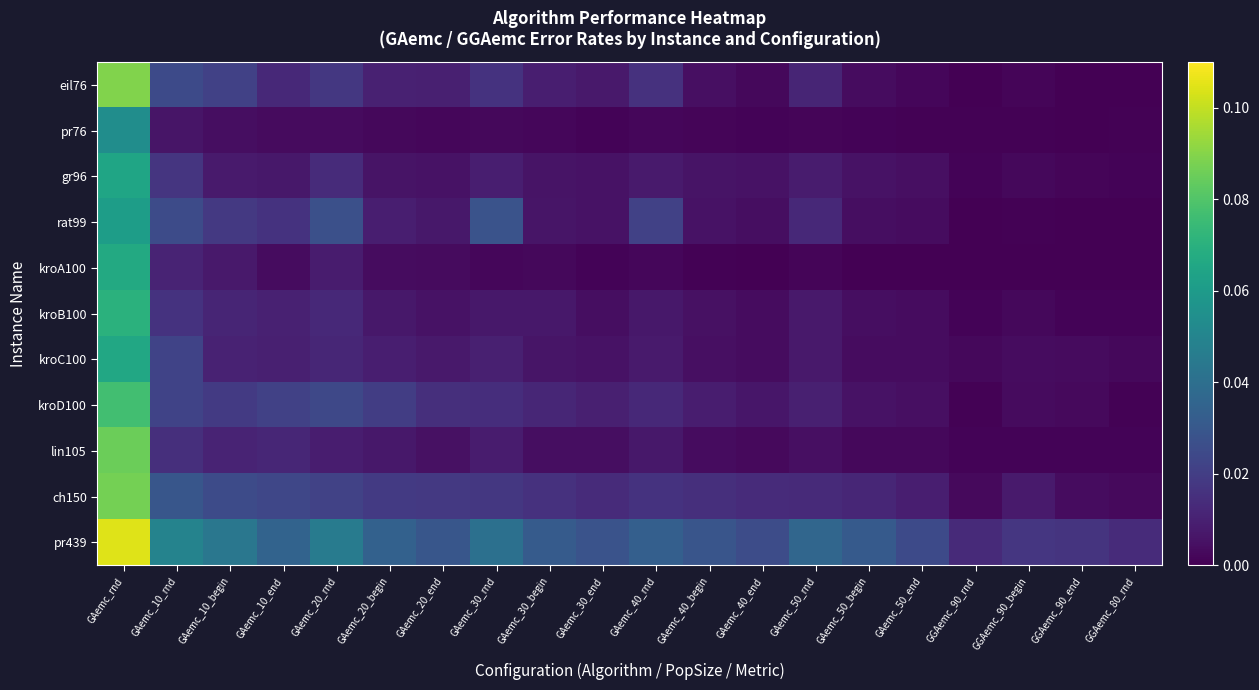

At how many categories does at least one series exceed 0?

20